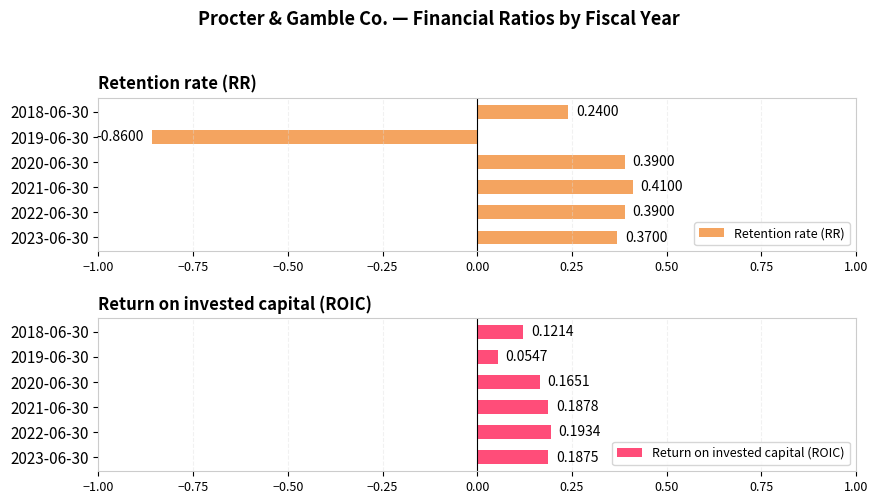

The Retention rate (RR) series shows 0.5 at 2020-06-30. True or false?

False